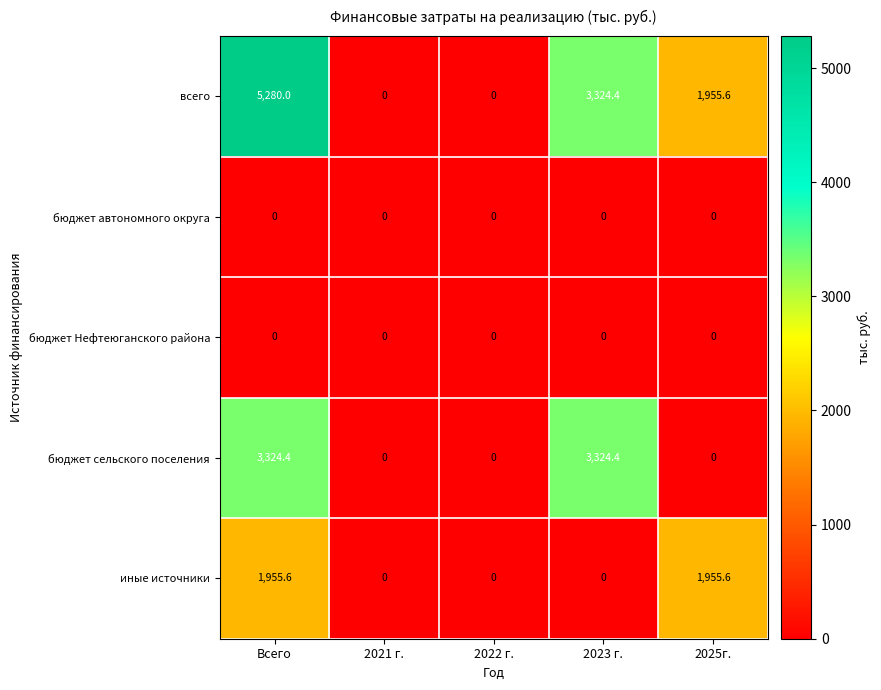

What is the maximum value shown in the chart?

5280.0